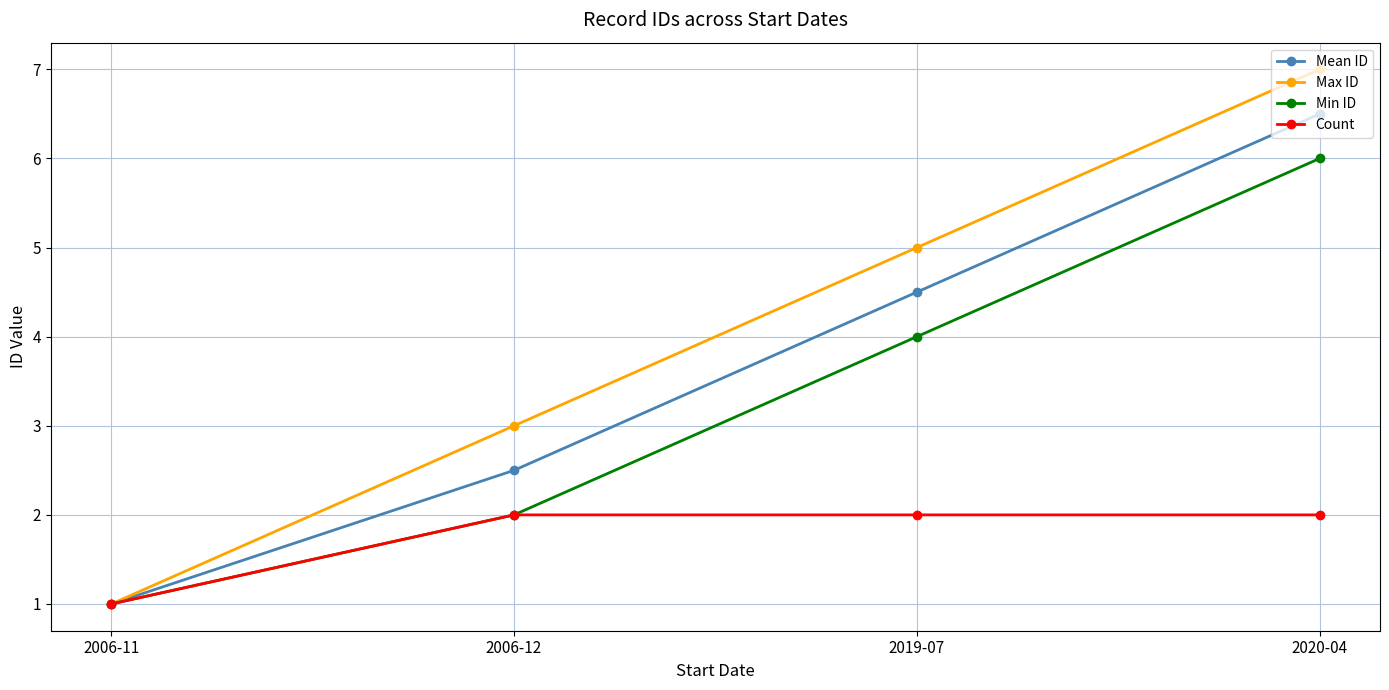

How many data points in Max ID are less than 5?

2